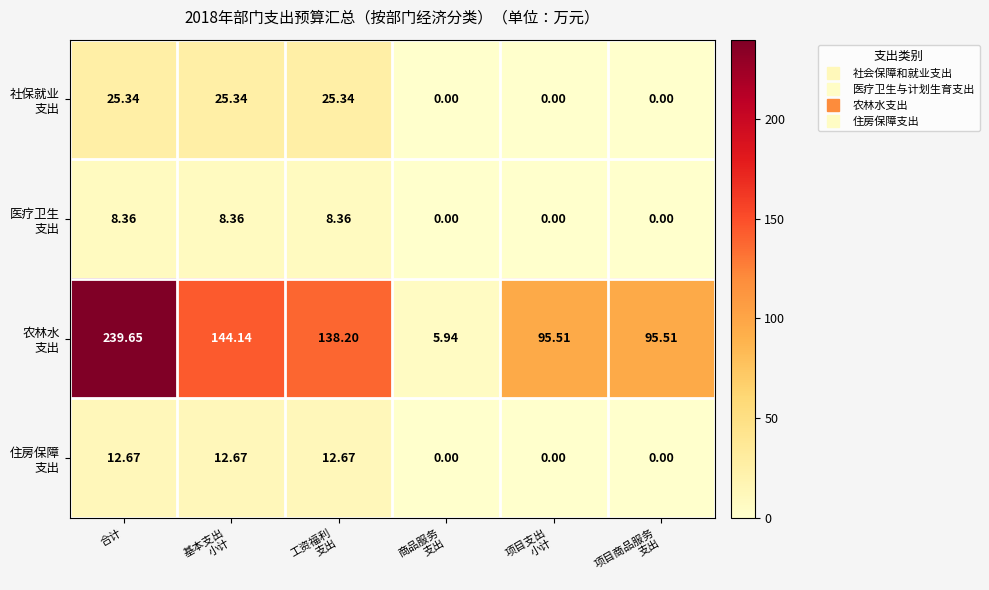

Which category has the highest value across all series?

合计